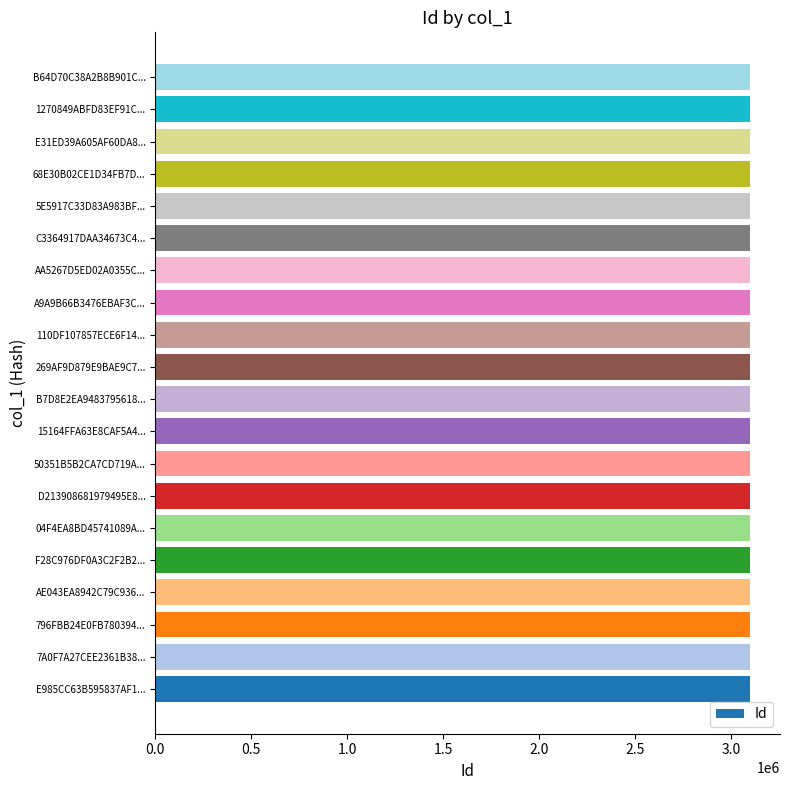

The value at 110DF107857ECE6F14... is 4989684. True or false?

False